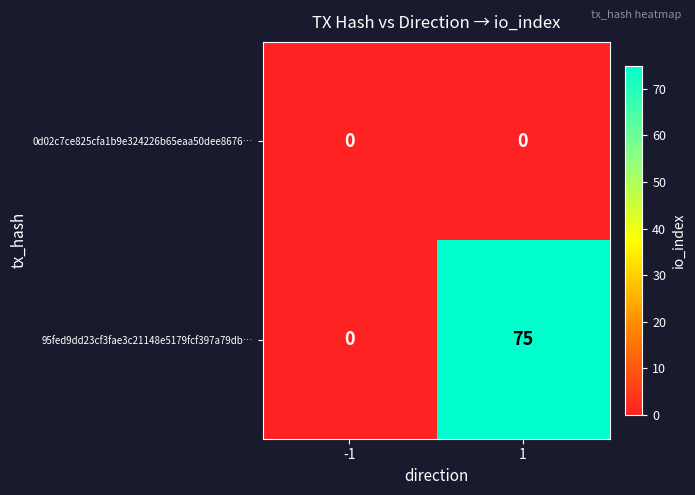

What is the average value of the 95fed9dd23cf3fae3c21148e5179fcf397a79db… series?

38